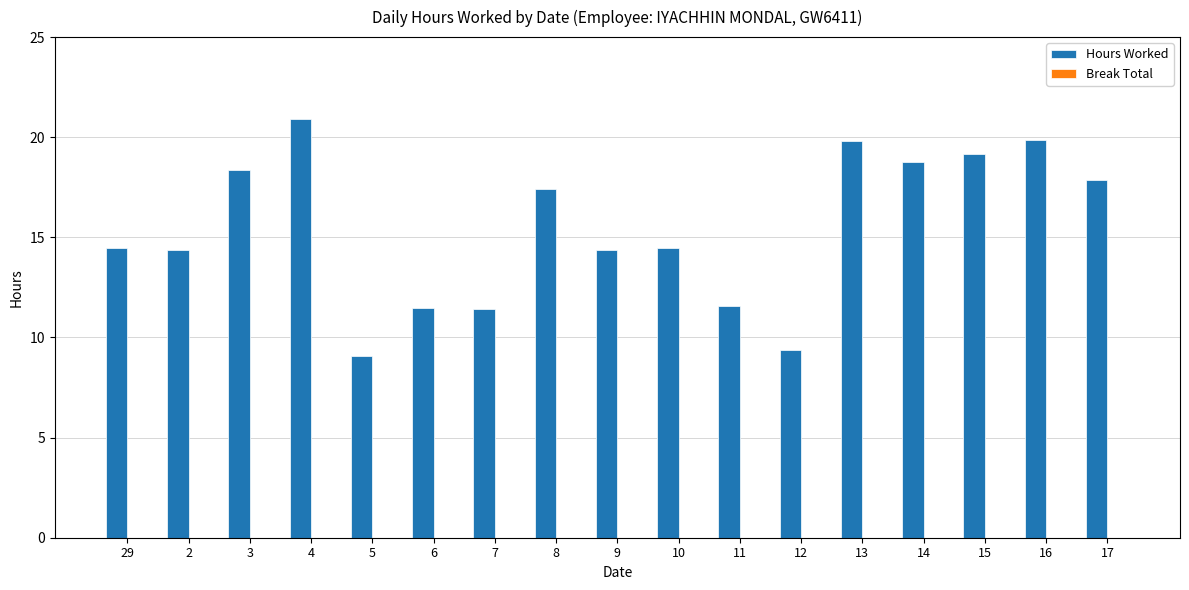

Which category has the highest value across all series?

4